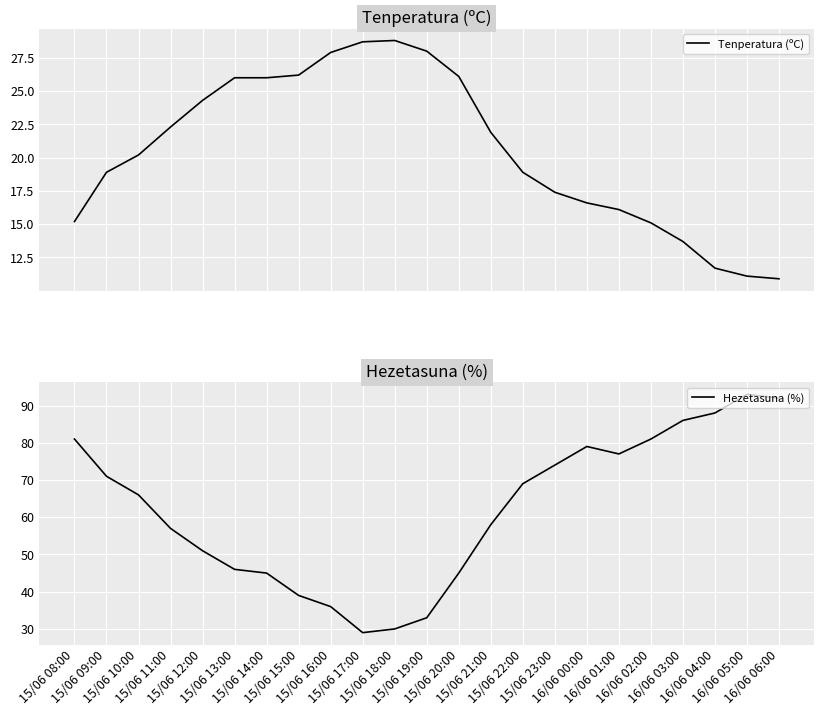

What is the smallest value displayed?

10.9